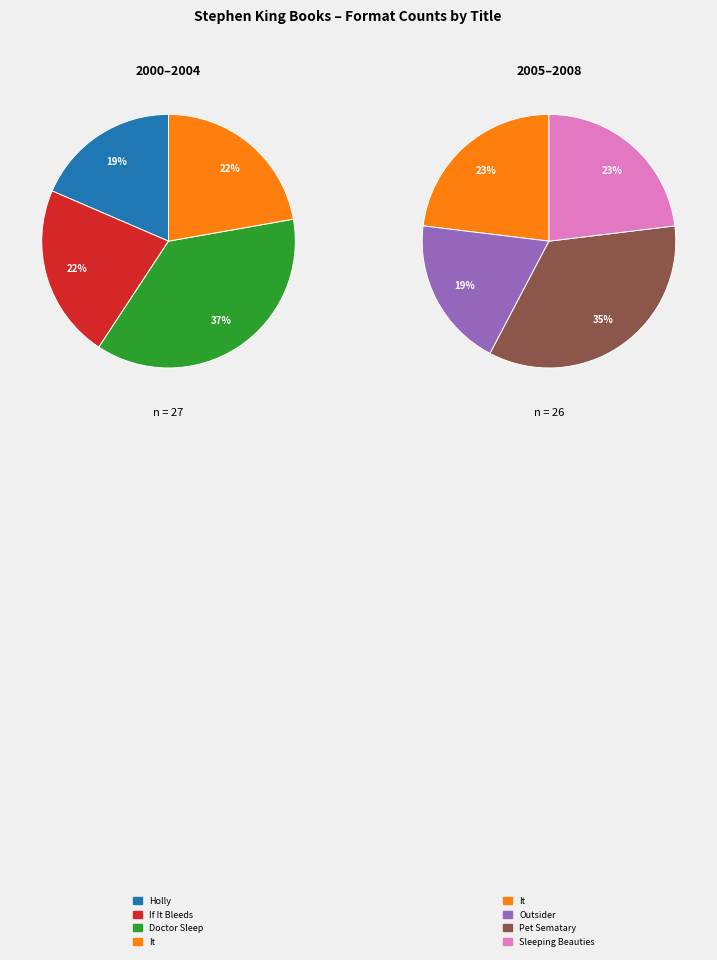

Rank the categories by value from lowest to highest.

Holly, Outsider, If It Bleeds, It, Sleeping Beauties, Pet Sematary, Doctor Sleep